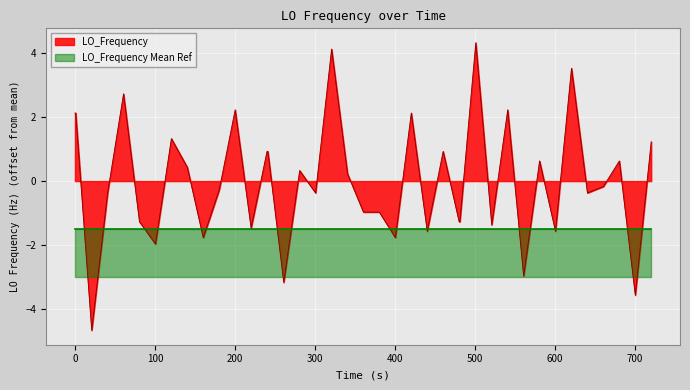

True or false: the data shows 1.6 at 25.

False